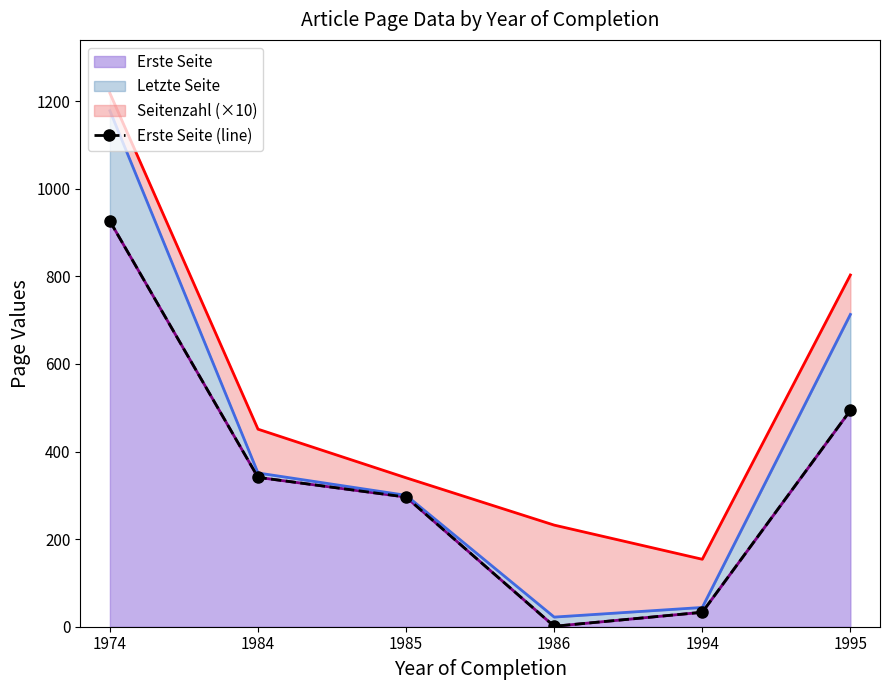

At which label is the value closest to 463?

1995